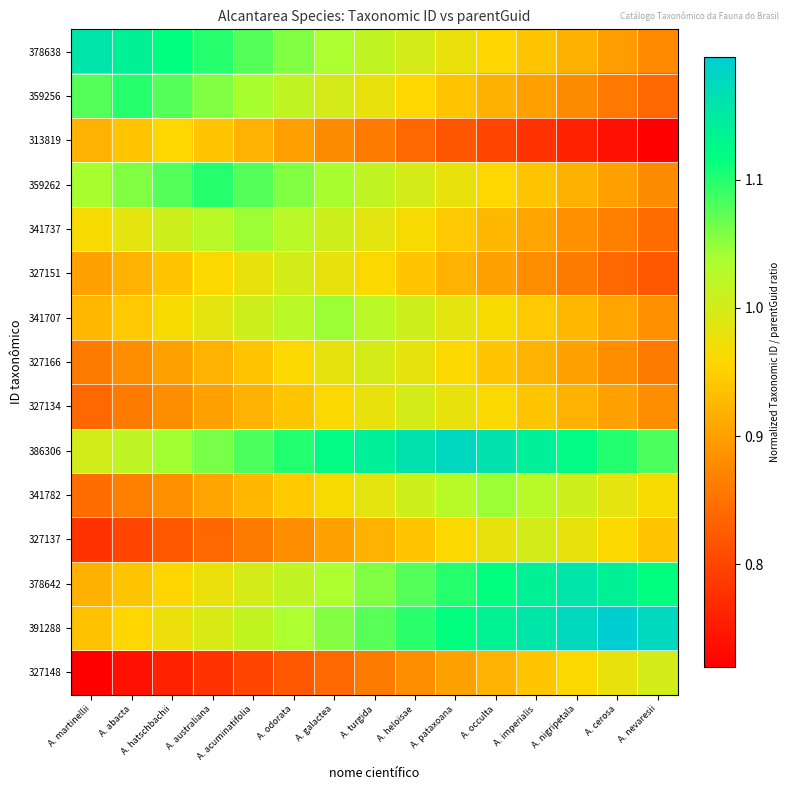

Reading right to left, list all the values displayed in this chart.

378638: A. nevaresii=0.9	A. cerosa=0.9	A. nigripetala=0.9	A. imperialis=0.9	A. occulta=1.0	A. pataxoana=1.0	A. heloisae=1.0	A. turgida=1.0	A. galactea=1.0	A. odorata=1.1	A. acuminatifolia=1.1	A. australiana=1.1	A. hatschbachii=1.1	A. abacta=1.1	A. martinellii=1.2
359256: A. nevaresii=0.8	A. cerosa=0.9	A. nigripetala=0.9	A. imperialis=0.9	A. occulta=0.9	A. pataxoana=0.9	A. heloisae=1.0	A. turgida=1.0	A. galactea=1.0	A. odorata=1.0	A. acuminatifolia=1.0	A. australiana=1.1	A. hatschbachii=1.1	A. abacta=1.1	A. martinellii=1.1
313819: A. nevaresii=0.7	A. cerosa=0.7	A. nigripetala=0.8	A. imperialis=0.8	A. occulta=0.8	A. pataxoana=0.8	A. heloisae=0.8	A. turgida=0.9	A. galactea=0.9	A. odorata=0.9	A. acuminatifolia=0.9	A. australiana=0.9	A. hatschbachii=1.0	A. abacta=0.9	A. martinellii=0.9
359262: A. nevaresii=0.9	A. cerosa=0.9	A. nigripetala=0.9	A. imperialis=0.9	A. occulta=1.0	A. pataxoana=1.0	A. heloisae=1.0	A. turgida=1.0	A. galactea=1.0	A. odorata=1.1	A. acuminatifolia=1.1	A. australiana=1.1	A. hatschbachii=1.1	A. abacta=1.1	A. martinellii=1.0
341737: A. nevaresii=0.8	A. cerosa=0.9	A. nigripetala=0.9	A. imperialis=0.9	A. occulta=0.9	A. pataxoana=0.9	A. heloisae=1.0	A. turgida=1.0	A. galactea=1.0	A. odorata=1.0	A. acuminatifolia=1.0	A. australiana=1.0	A. hatschbachii=1.0	A. abacta=1.0	A. martinellii=1.0
327151: A. nevaresii=0.8	A. cerosa=0.8	A. nigripetala=0.9	A. imperialis=0.9	A. occulta=0.9	A. pataxoana=0.9	A. heloisae=0.9	A. turgida=1.0	A. galactea=1.0	A. odorata=1.0	A. acuminatifolia=1.0	A. australiana=1.0	A. hatschbachii=0.9	A. abacta=0.9	A. martinellii=0.9
341707: A. nevaresii=0.9	A. cerosa=0.9	A. nigripetala=0.9	A. imperialis=0.9	A. occulta=1.0	A. pataxoana=1.0	A. heloisae=1.0	A. turgida=1.0	A. galactea=1.0	A. odorata=1.0	A. acuminatifolia=1.0	A. australiana=1.0	A. hatschbachii=1.0	A. abacta=0.9	A. martinellii=0.9
327166: A. nevaresii=0.9	A. cerosa=0.9	A. nigripetala=0.9	A. imperialis=0.9	A. occulta=0.9	A. pataxoana=1.0	A. heloisae=1.0	A. turgida=1.0	A. galactea=1.0	A. odorata=1.0	A. acuminatifolia=0.9	A. australiana=0.9	A. hatschbachii=0.9	A. abacta=0.9	A. martinellii=0.9
327134: A. nevaresii=0.9	A. cerosa=0.9	A. nigripetala=0.9	A. imperialis=0.9	A. occulta=1.0	A. pataxoana=1.0	A. heloisae=1.0	A. turgida=1.0	A. galactea=1.0	A. odorata=0.9	A. acuminatifolia=0.9	A. australiana=0.9	A. hatschbachii=0.9	A. abacta=0.9	A. martinellii=0.8
386306: A. nevaresii=1.1	A. cerosa=1.1	A. nigripetala=1.1	A. imperialis=1.1	A. occulta=1.2	A. pataxoana=1.2	A. heloisae=1.2	A. turgida=1.1	A. galactea=1.1	A. odorata=1.1	A. acuminatifolia=1.1	A. australiana=1.1	A. hatschbachii=1.0	A. abacta=1.0	A. martinellii=1.0
341782: A. nevaresii=1.0	A. cerosa=1.0	A. nigripetala=1.0	A. imperialis=1.0	A. occulta=1.0	A. pataxoana=1.0	A. heloisae=1.0	A. turgida=1.0	A. galactea=1.0	A. odorata=0.9	A. acuminatifolia=0.9	A. australiana=0.9	A. hatschbachii=0.9	A. abacta=0.9	A. martinellii=0.8
327137: A. nevaresii=0.9	A. cerosa=1.0	A. nigripetala=1.0	A. imperialis=1.0	A. occulta=1.0	A. pataxoana=1.0	A. heloisae=0.9	A. turgida=0.9	A. galactea=0.9	A. odorata=0.9	A. acuminatifolia=0.9	A. australiana=0.8	A. hatschbachii=0.8	A. abacta=0.8	A. martinellii=0.8
378642: A. nevaresii=1.1	A. cerosa=1.1	A. nigripetala=1.2	A. imperialis=1.1	A. occulta=1.1	A. pataxoana=1.1	A. heloisae=1.1	A. turgida=1.1	A. galactea=1.0	A. odorata=1.0	A. acuminatifolia=1.0	A. australiana=1.0	A. hatschbachii=1.0	A. abacta=0.9	A. martinellii=0.9
391288: A. nevaresii=1.2	A. cerosa=1.2	A. nigripetala=1.2	A. imperialis=1.2	A. occulta=1.1	A. pataxoana=1.1	A. heloisae=1.1	A. turgida=1.1	A. galactea=1.1	A. odorata=1.0	A. acuminatifolia=1.0	A. australiana=1.0	A. hatschbachii=1.0	A. abacta=1.0	A. martinellii=0.9
327148: A. nevaresii=1.0	A. cerosa=1.0	A. nigripetala=1.0	A. imperialis=0.9	A. occulta=0.9	A. pataxoana=0.9	A. heloisae=0.9	A. turgida=0.9	A. galactea=0.8	A. odorata=0.8	A. acuminatifolia=0.8	A. australiana=0.8	A. hatschbachii=0.8	A. abacta=0.7	A. martinellii=0.7